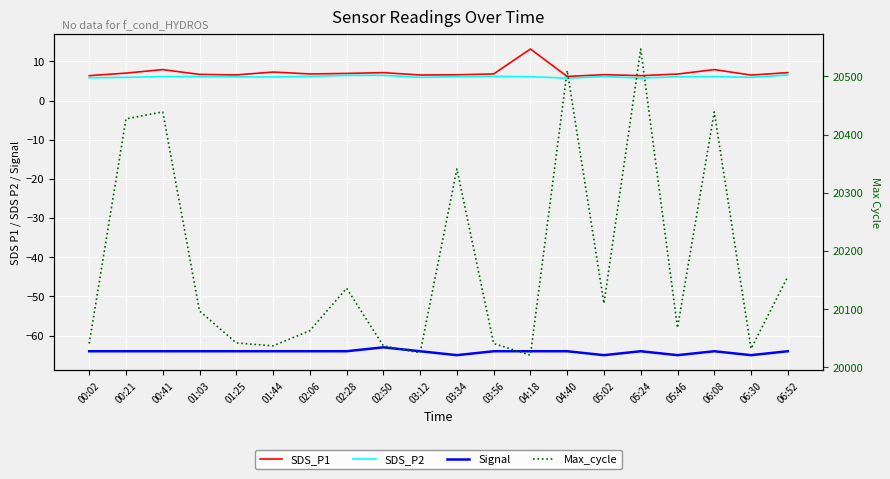

What is the label of the 18th point from the right?

00:41